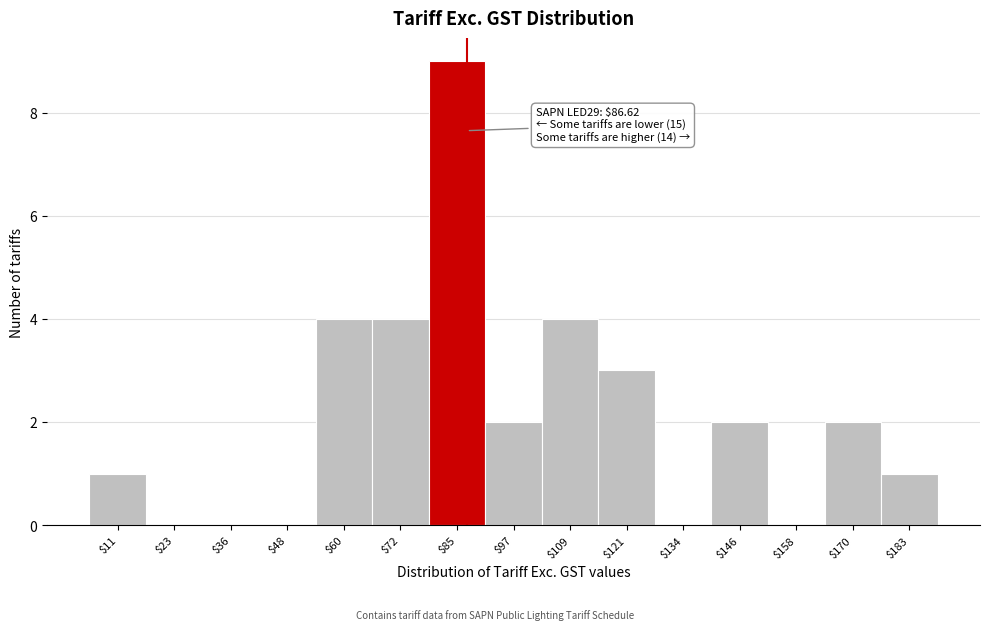

Which range on the x-axis has the tallest bar?

78 to 90